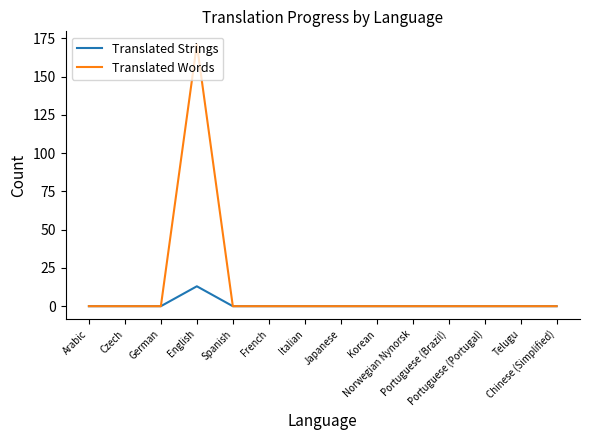

What is the sum of all Translated Strings values?

13